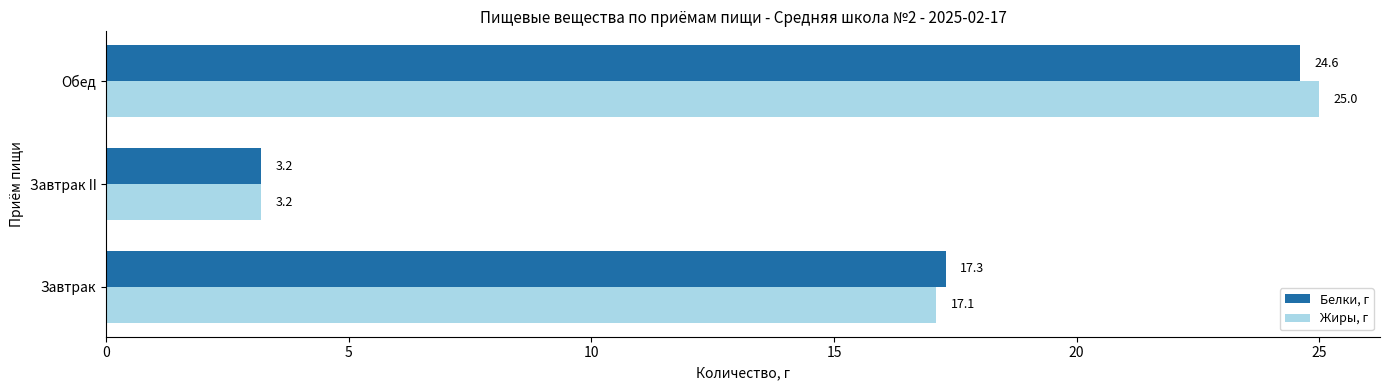

Is it true that Жиры, г equals 1.1 at Завтрак II?

False